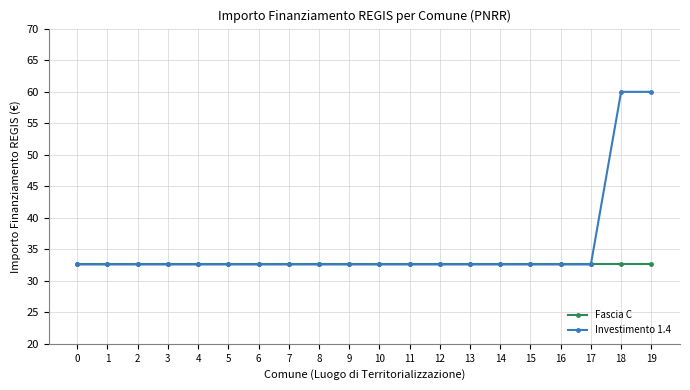

Does the chart have visible grid lines?

Yes